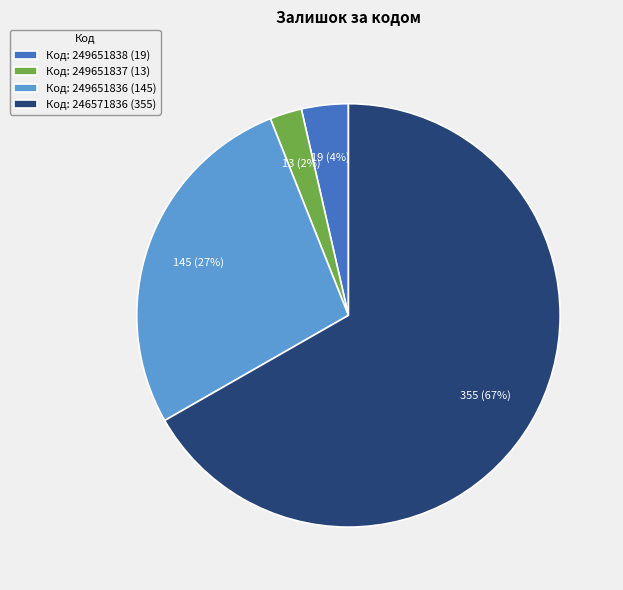

Rank the categories by value from lowest to highest.

Код: 249651837 (13), Код: 249651838 (19), Код: 249651836 (145), Код: 246571836 (355)